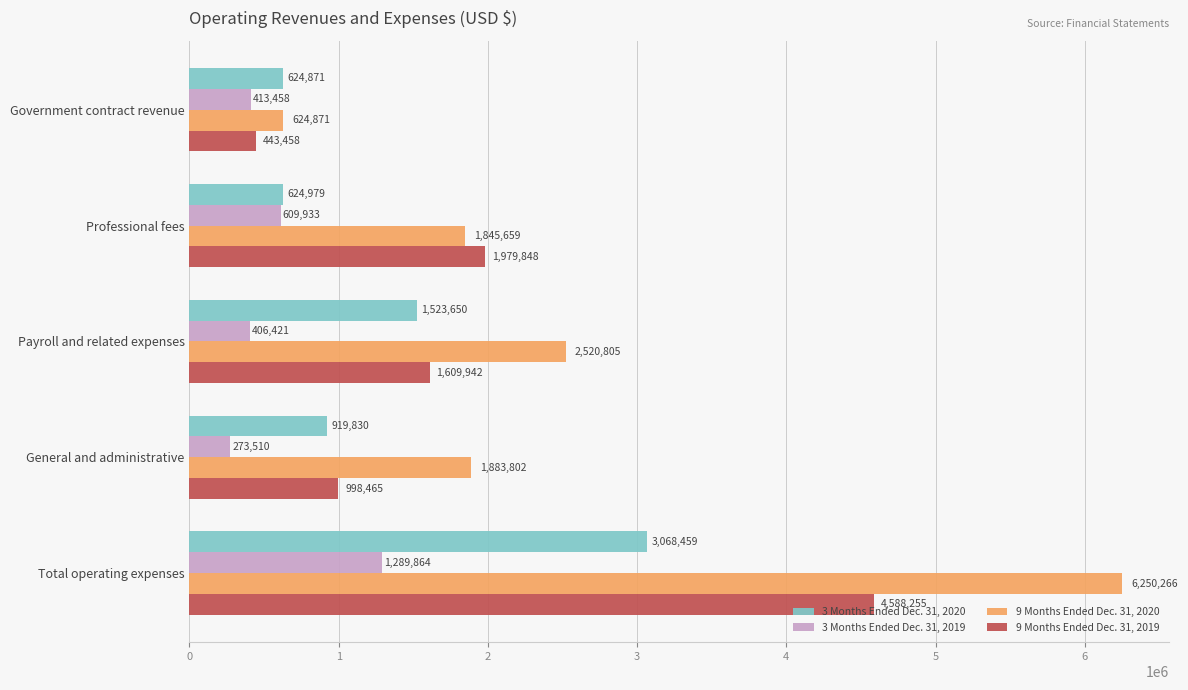

How many distinct data groups are displayed?

4